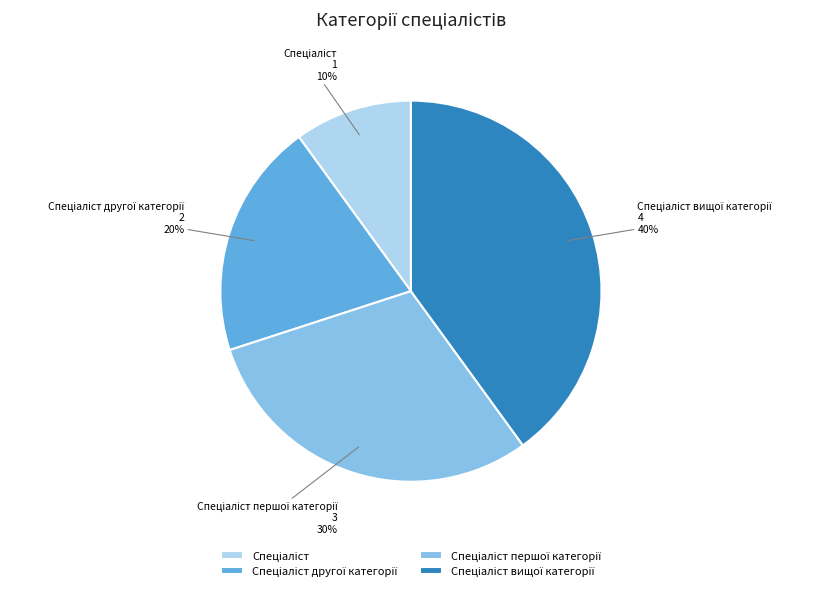

Is there any slice that represents more than half of the pie?

No